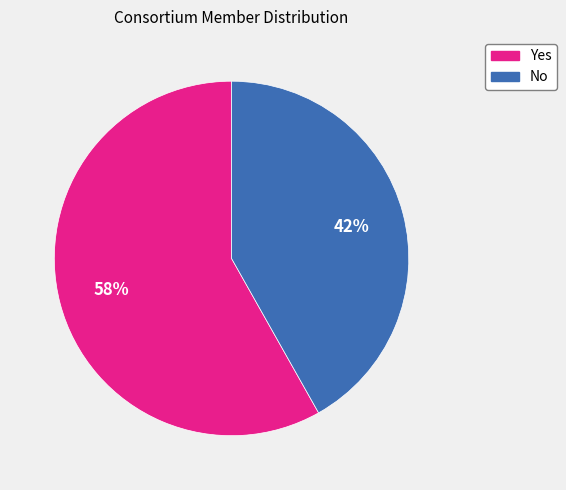

Which category has the smallest portion of the pie?

No